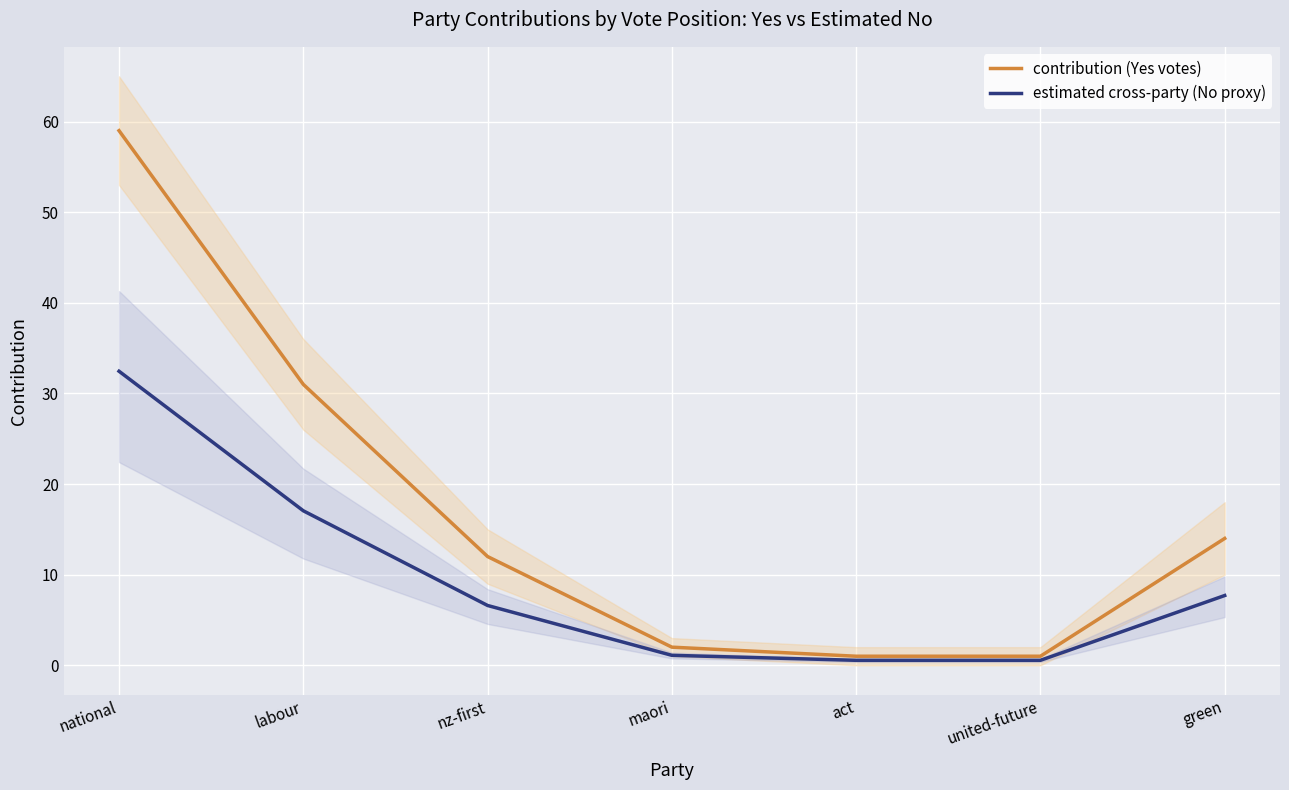

Reading left to right, transcribe all the data shown in this chart.

contribution (Yes votes): 59.0	31.0	12.0	2.0	1.0	1.0	14.0
estimated cross-party (No proxy): 32.5	17.1	6.6	1.1	0.6	0.6	7.7